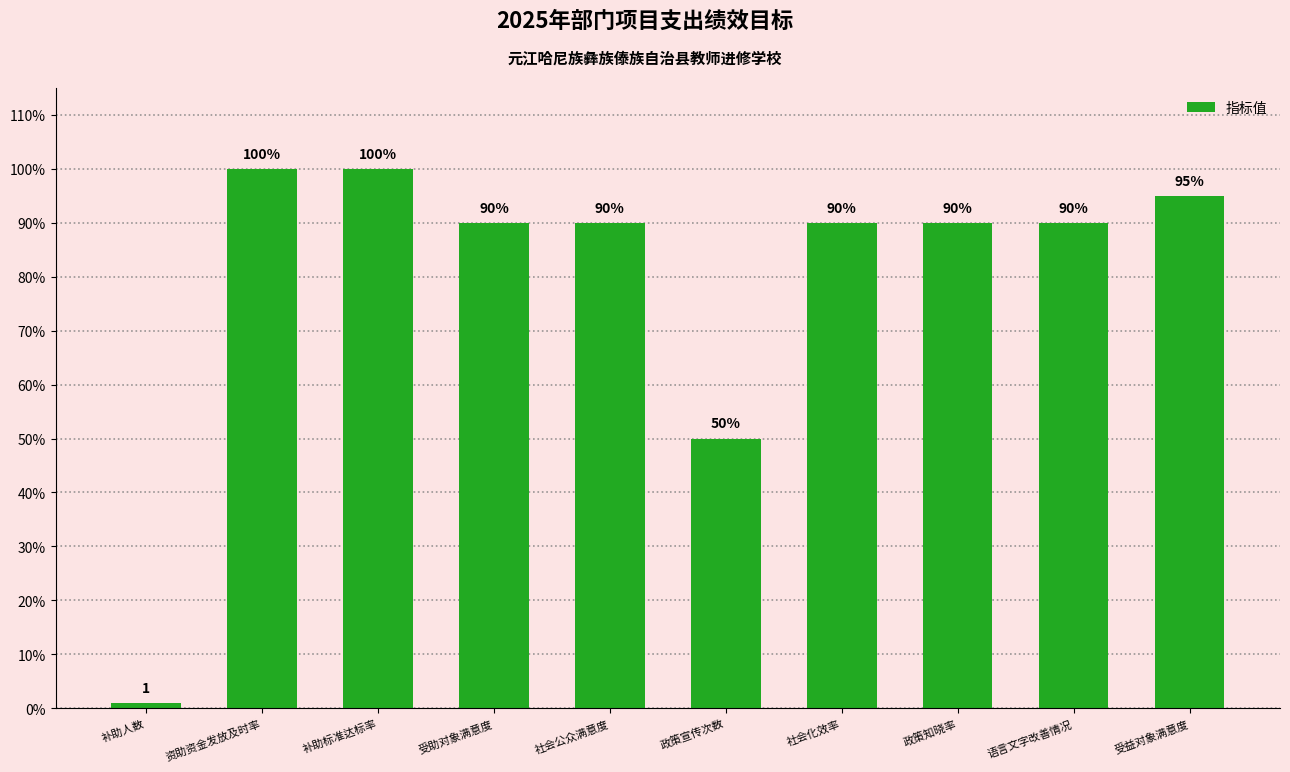

Reading right to left, transcribe all the data shown in this chart.

受益对象满意度=95	语言文字改善情况=90	政策知晓率=90	社会化效率=90	政策宣传次数=50	社会公众满意度=90	受助对象满意度=90	补助标准达标率=100	资助资金发放及时率=100	补助人数=1